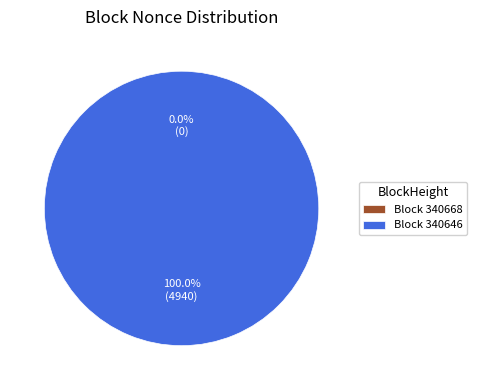

Count the number of slices in the pie.

2